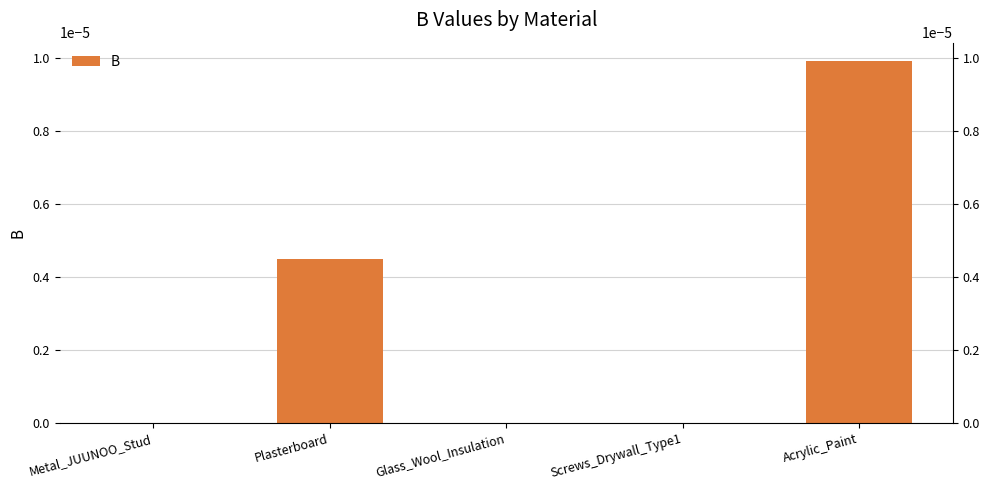

The value at Metal_JUUNOO_Stud is 0.0. True or false?

True